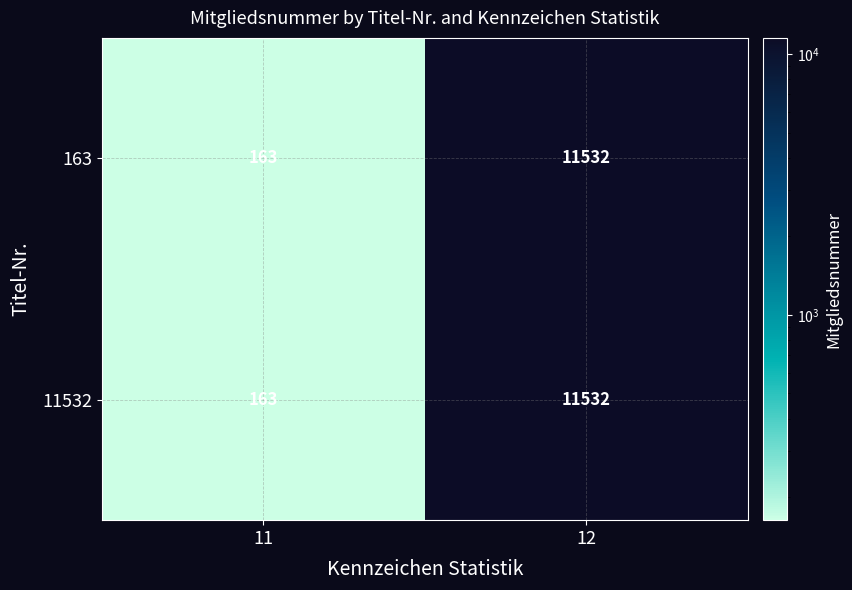

Rank the categories by 163 value from lowest to highest.

11, 12